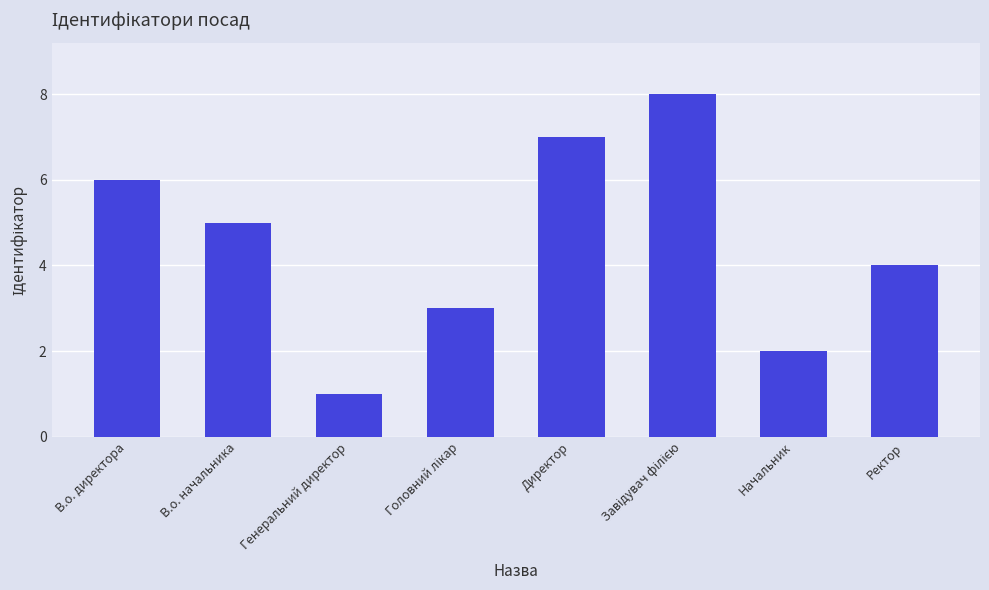

What is the minimum value shown in the chart?

1